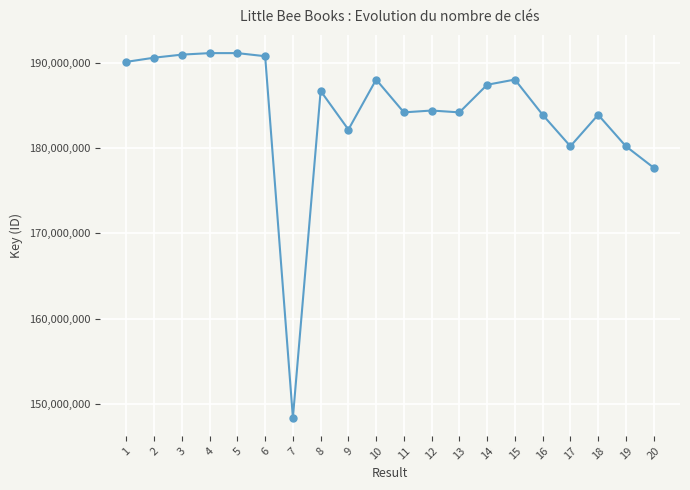

The chart shows a value of 238147807 at 17. True or false?

False